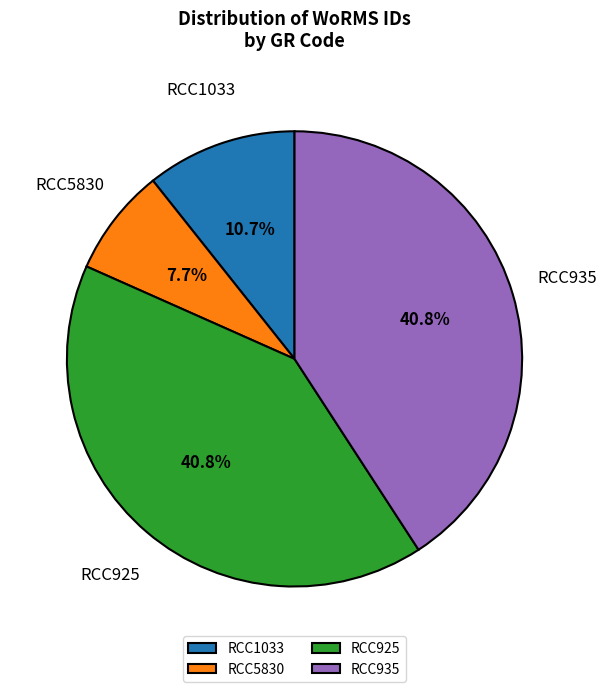

Does RCC935 account for over 50% of the chart?

No